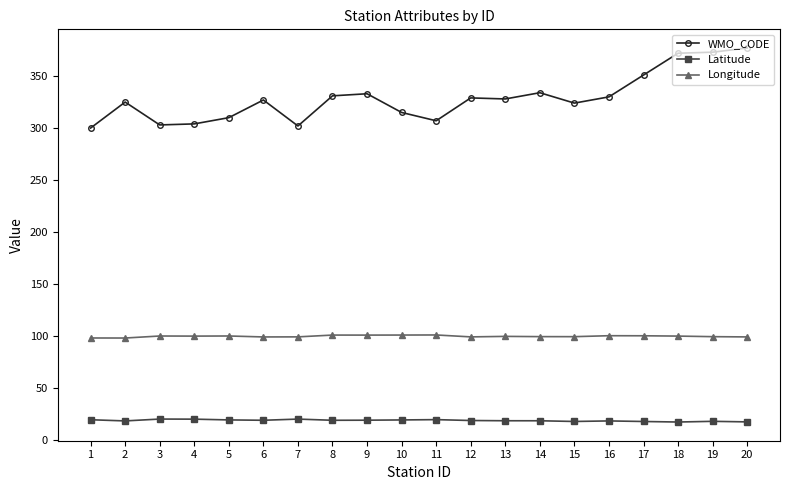

What is the value of the Latitude point at the 20th from the left?

17.2